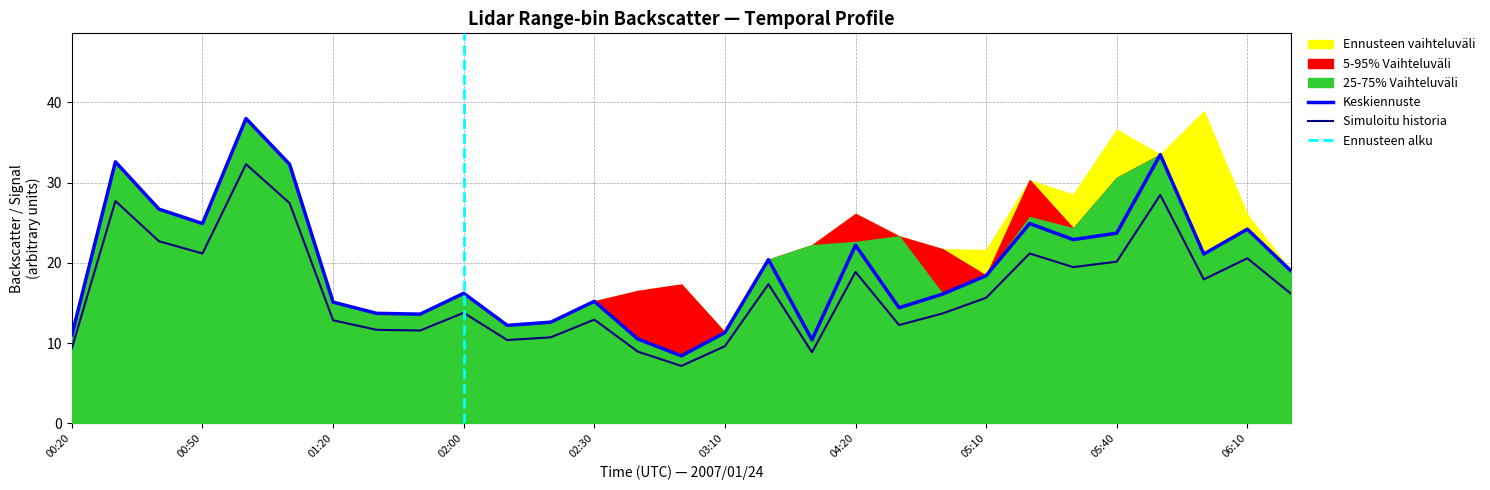

Is it true that Simuloitu historia equals 13.8 at 02:00?

True